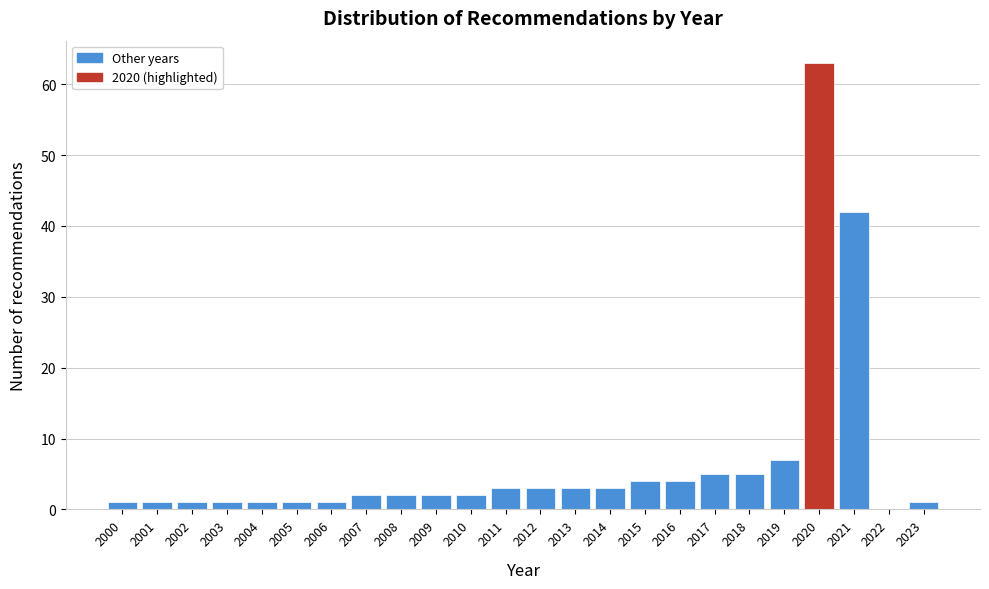

Reading right to left, extract all data points from this chart.

2023=1	2022=0	2021=42	2020=63	2019=7	2018=5	2017=5	2016=4	2015=4	2014=3	2013=3	2012=3	2011=3	2010=2	2009=2	2008=2	2007=2	2006=1	2005=1	2004=1	2003=1	2002=1	2001=1	2000=1